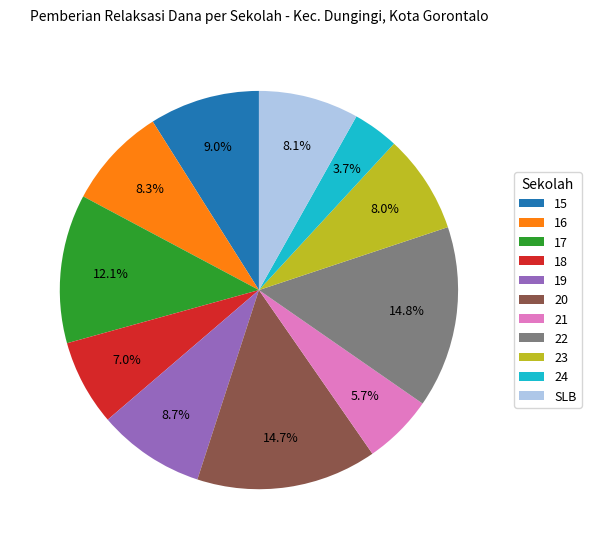

How many slices are in this pie chart?

11